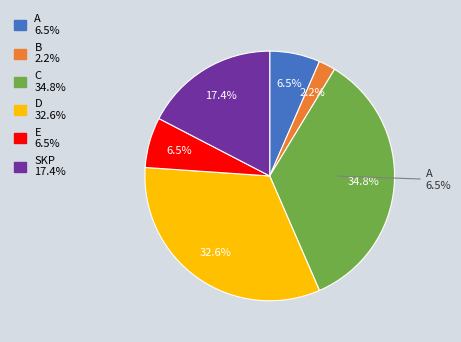

Between C and B, which is larger?

C